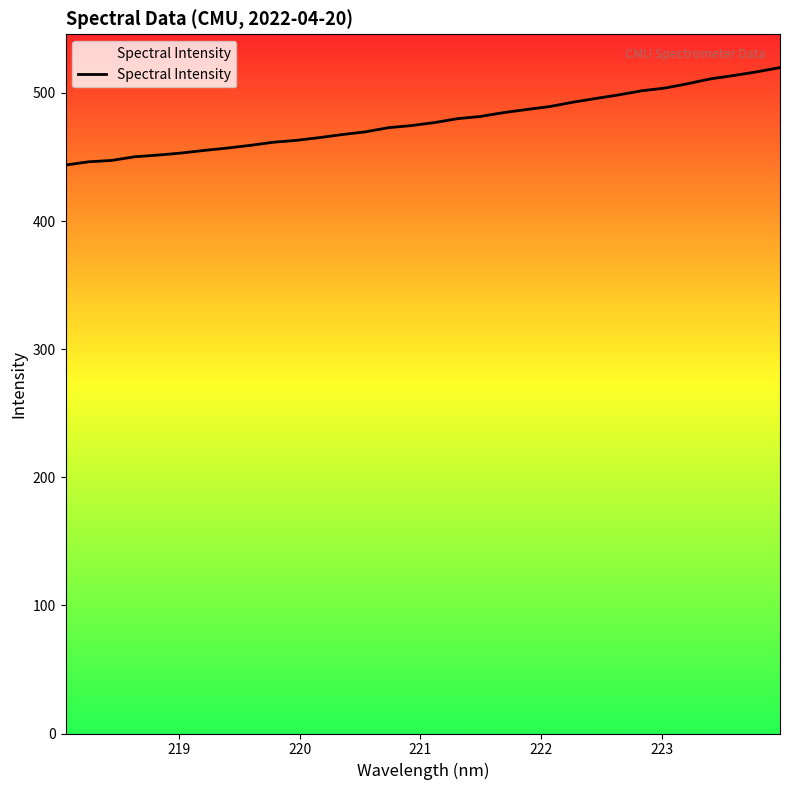

What is the greatest value displayed?

519.8